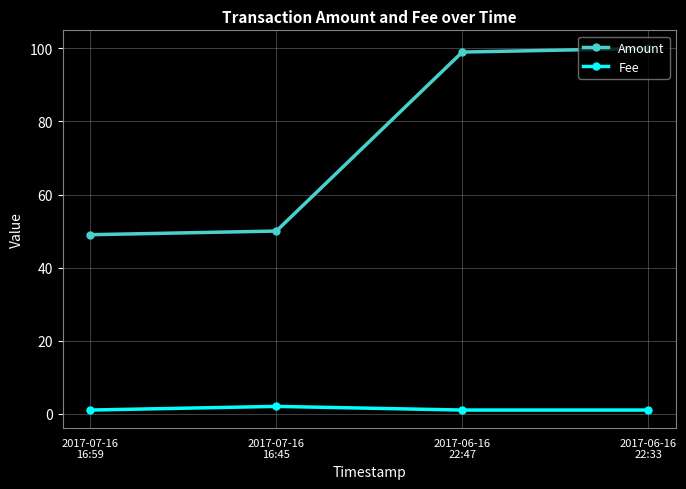

What are all the series names shown in the legend?

Amount, Fee